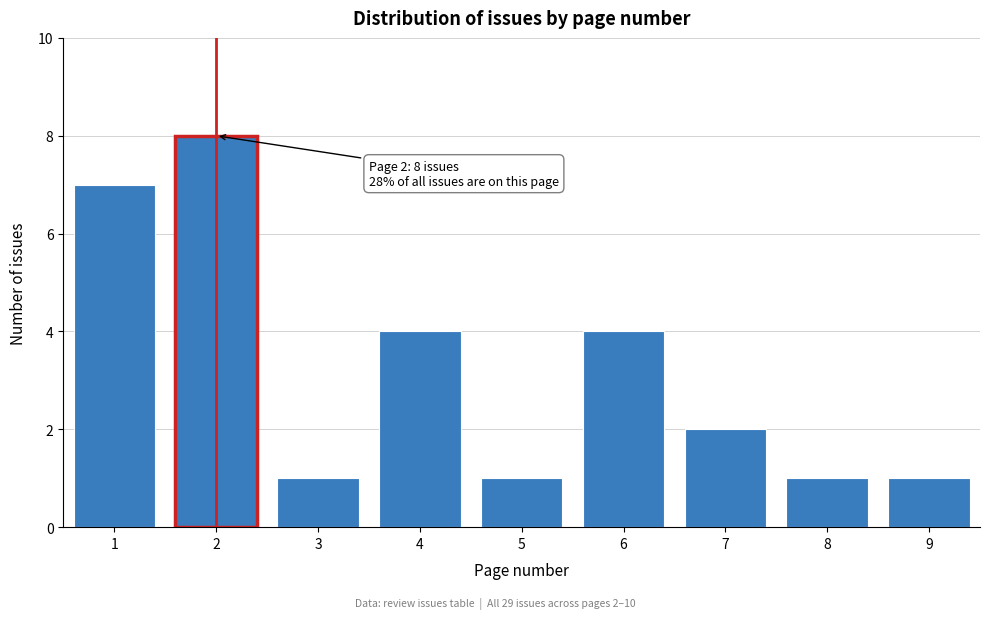

Reading right to left, extract all data points from this chart.

1	1	2	4	1	4	1	8	7